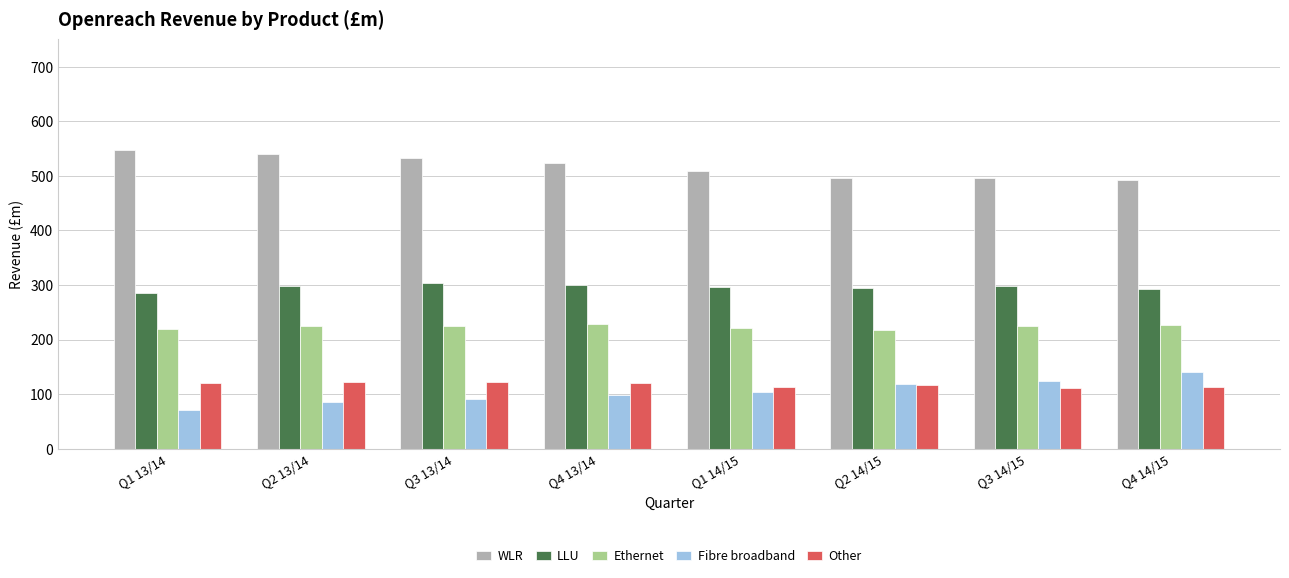

How many data points in LLU are less than 298?

4